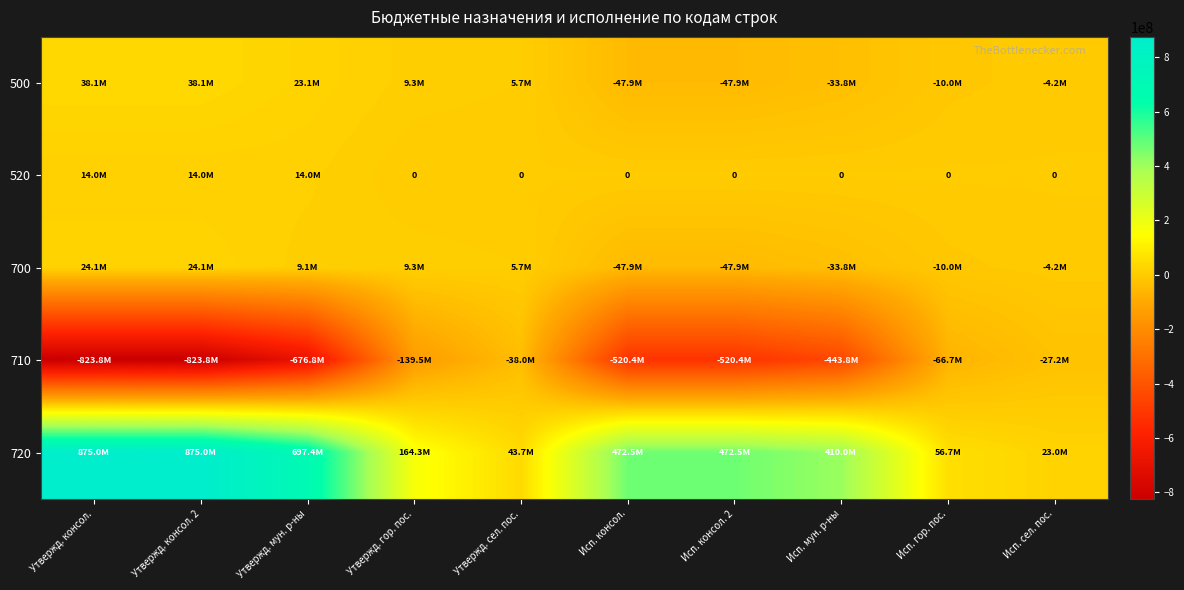

What is the average value of the 710 series?

-408040438.4